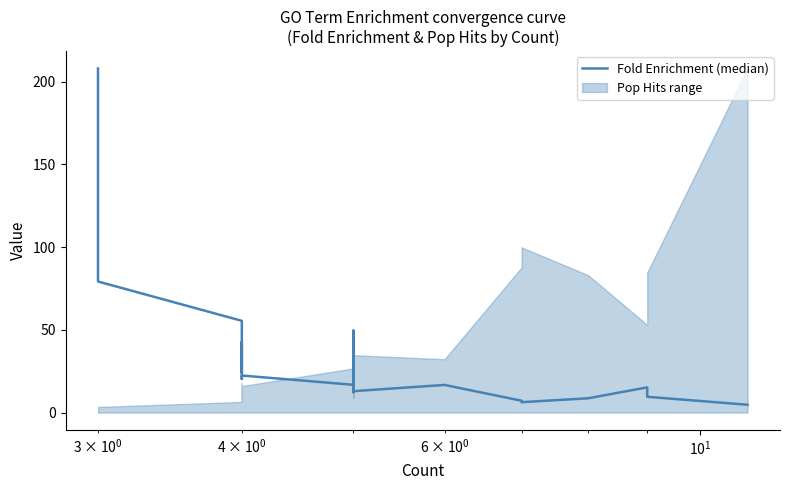

What is the sum of all values?

905.9